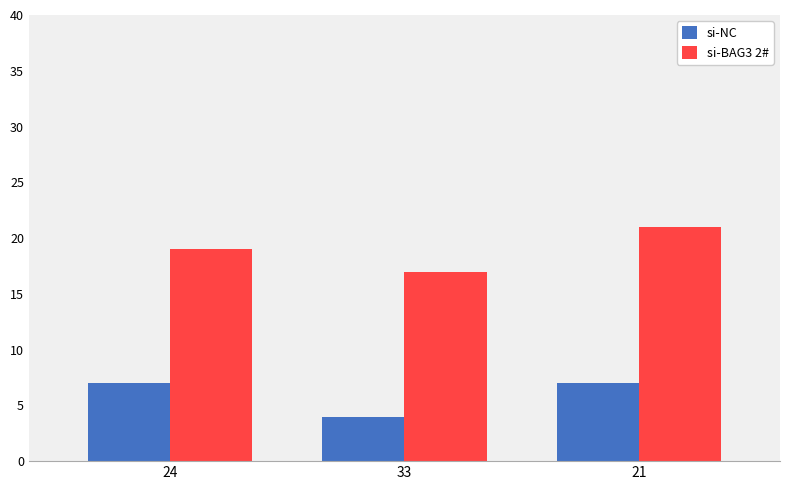

What is the maximum value shown in the chart?

21